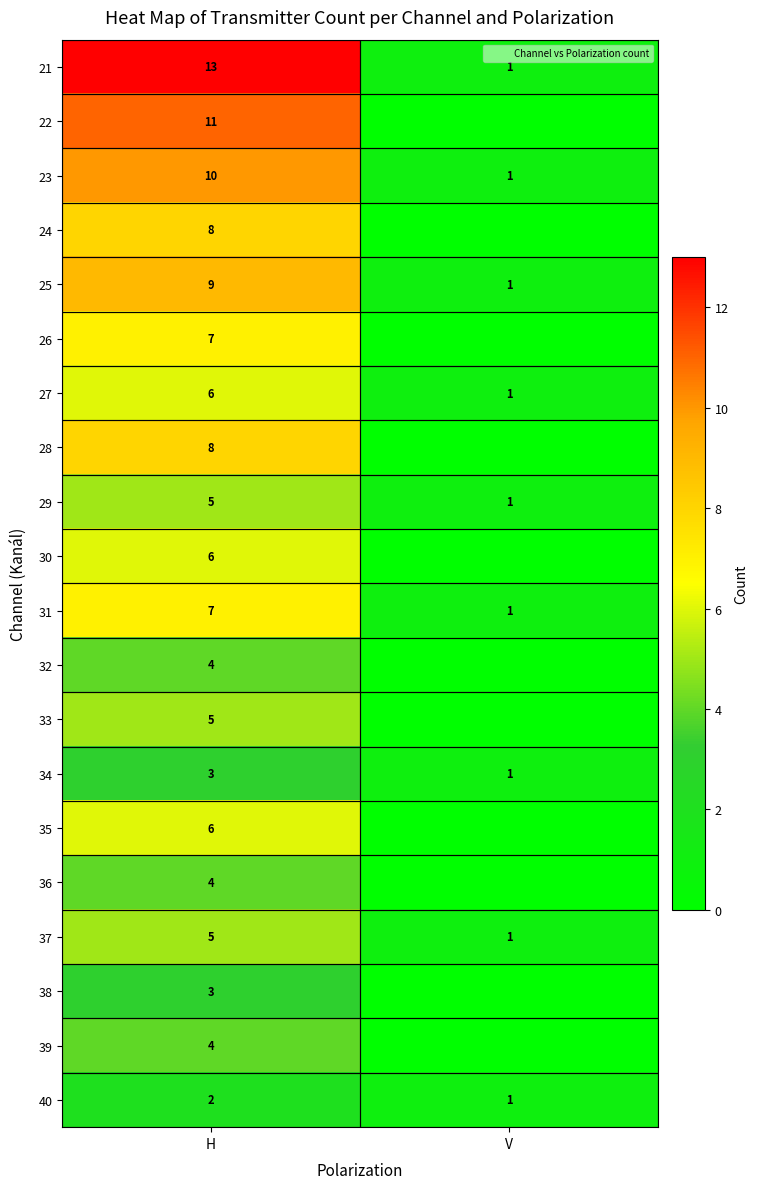

Rank the series by their maximum value, from highest to lowest.

21, 22, 23, 25, 24, 28, 26, 31, 27, 30, 35, 29, 33, 37, 32, 36, 39, 34, 38, 40